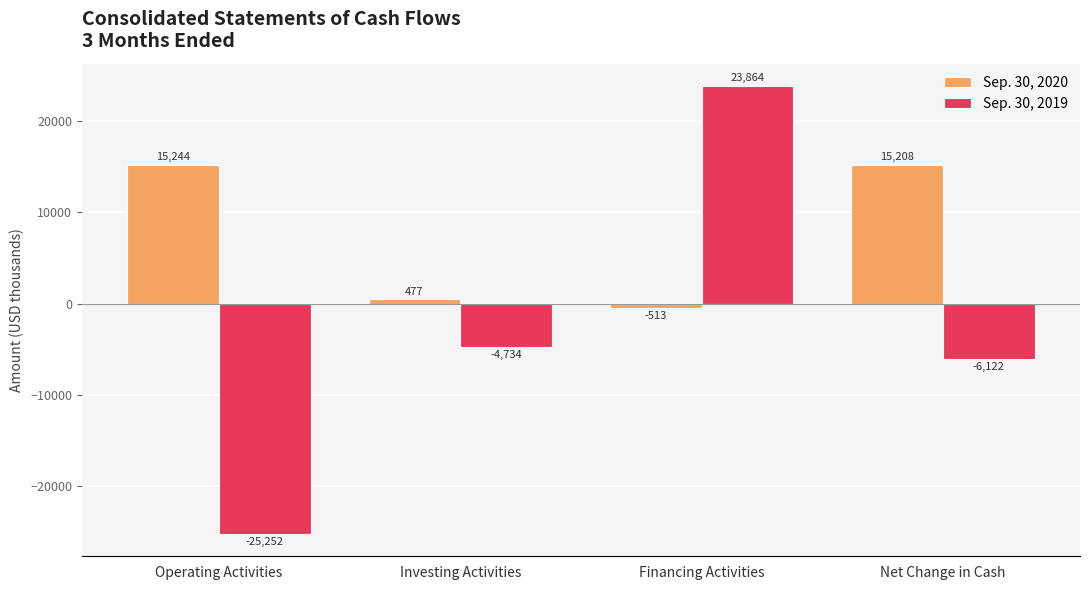

What is the difference between the maximum and minimum values in the Sep. 30, 2019 series?

49116